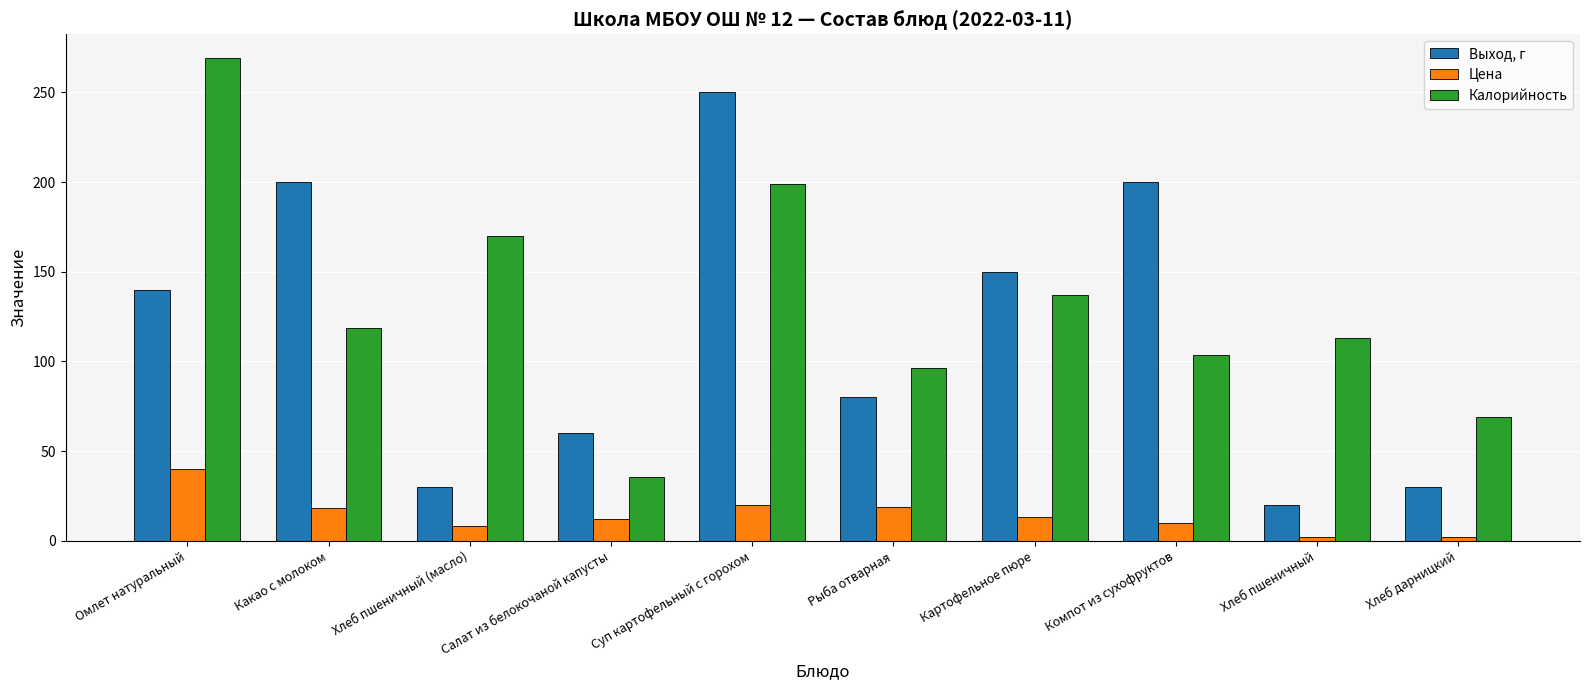

At which category is the sum across all series the highest?

Суп картофельный с горохом